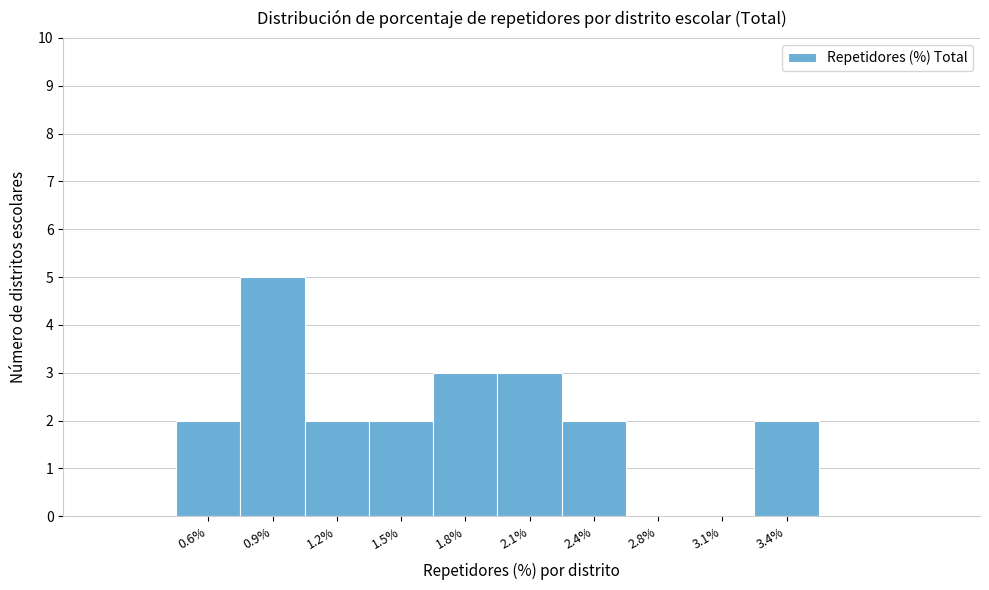

Reading left to right, list all the values displayed in this chart.

0.6%=2	0.9%=5	1.2%=2	1.5%=2	1.8%=3	2.1%=3	2.4%=2	2.8%=0	3.1%=0	3.4%=2